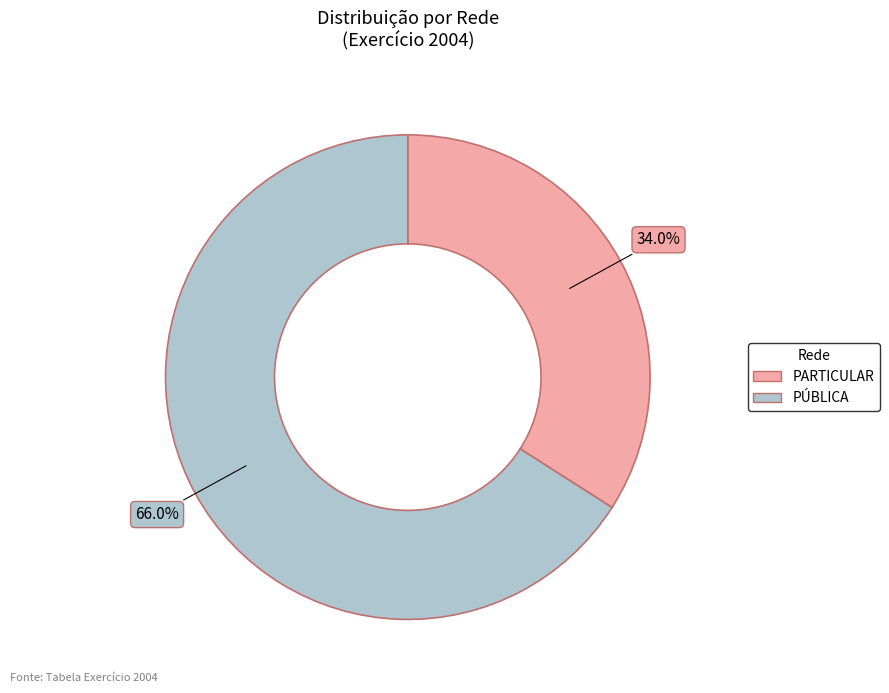

What percentage is the PARTICULAR slice, to the nearest percent?

34%